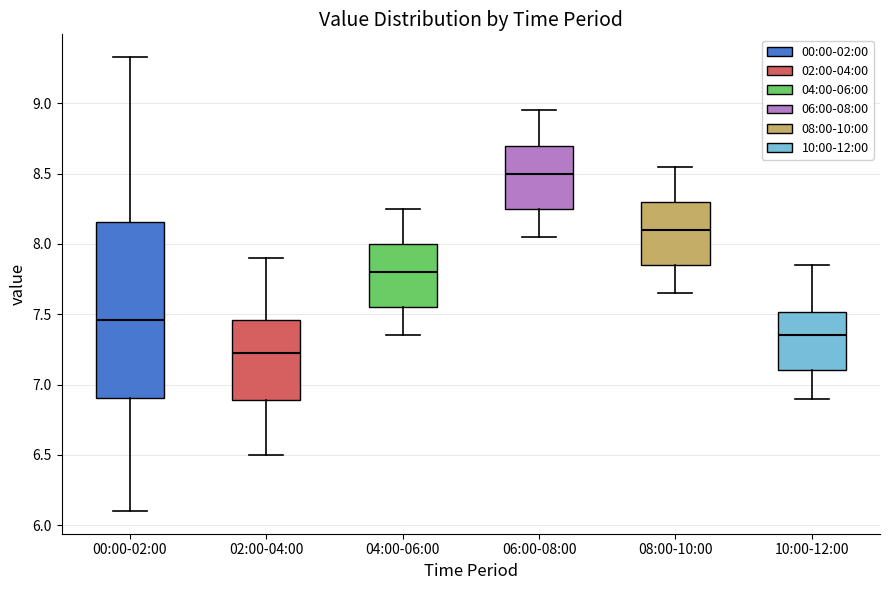

Where is the upper edge of the box for 06:00-08:00 on the y-axis? The values are not printed on the chart, so give them approximately, as read against the axis.

8.70